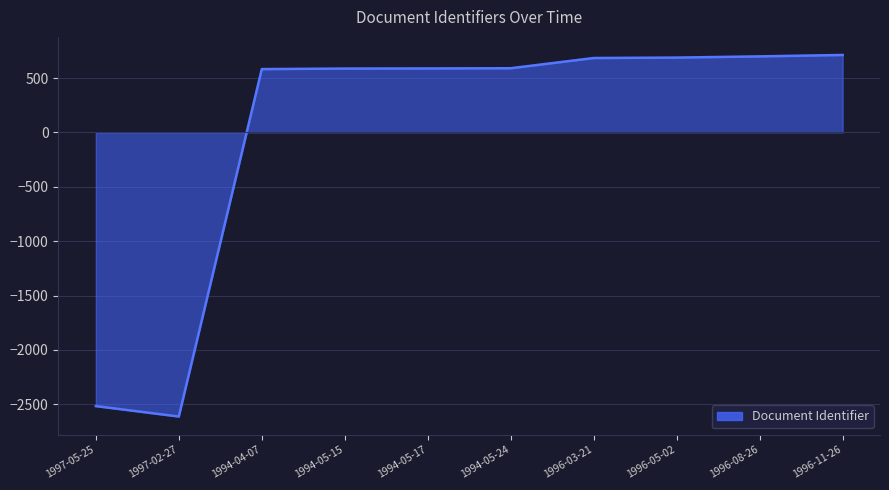

How many lines are shown in the chart?

1